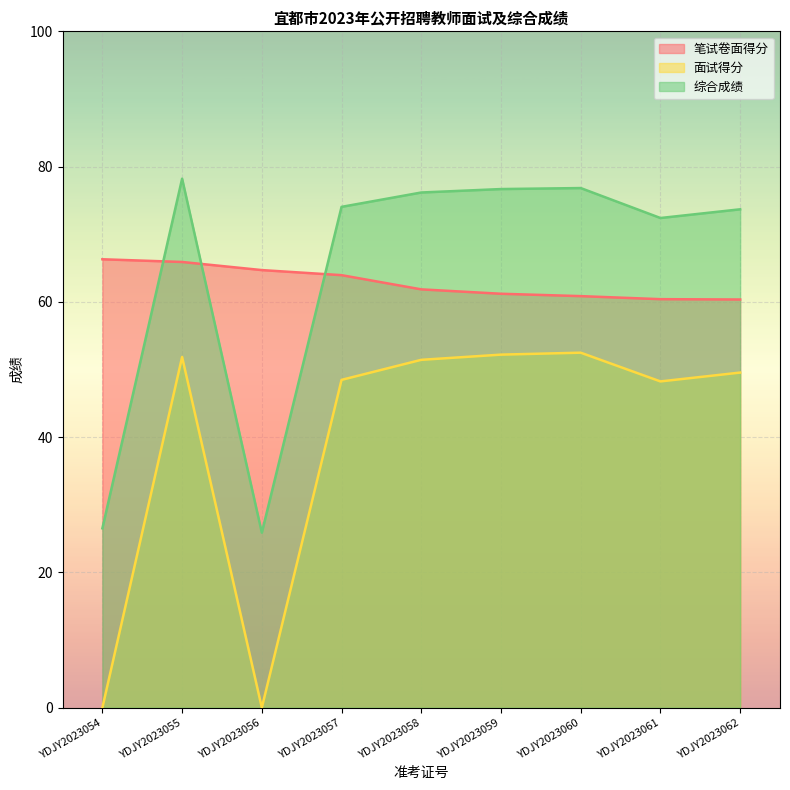

Reading left to right, what are all the values shown in this chart?

笔试卷面得分: 66.3	65.9	64.7	64.0	61.9	61.2	60.9	60.4	60.4
面试得分: 0.0	51.9	0.0	48.5	51.4	52.2	52.5	48.2	49.5
综合成绩: 26.5	78.2	25.9	74.0	76.2	76.7	76.8	72.4	73.7